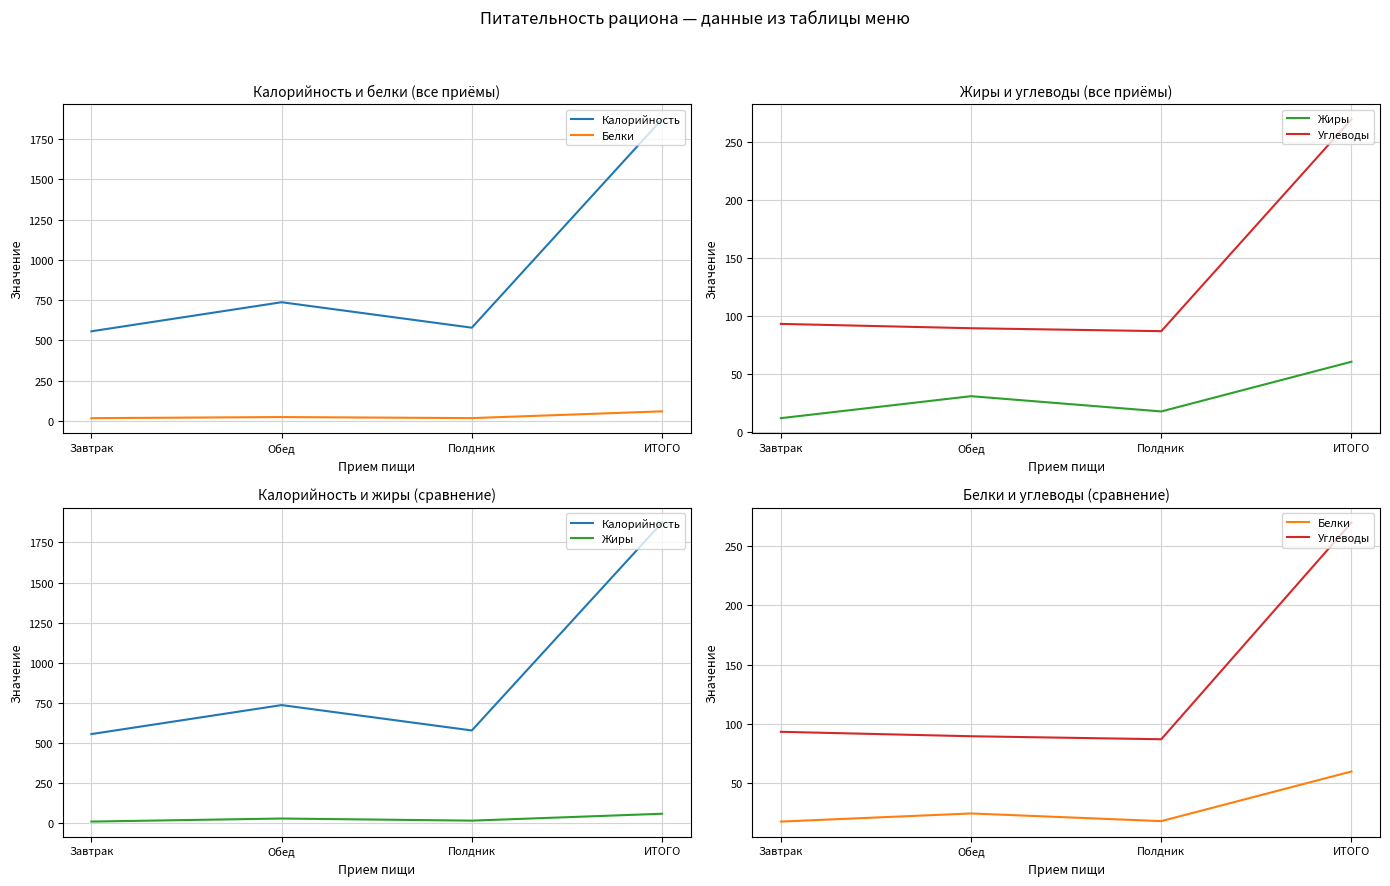

Rank the series at Обед from lowest to highest value.

Белки, Жиры, Углеводы, Калорийность